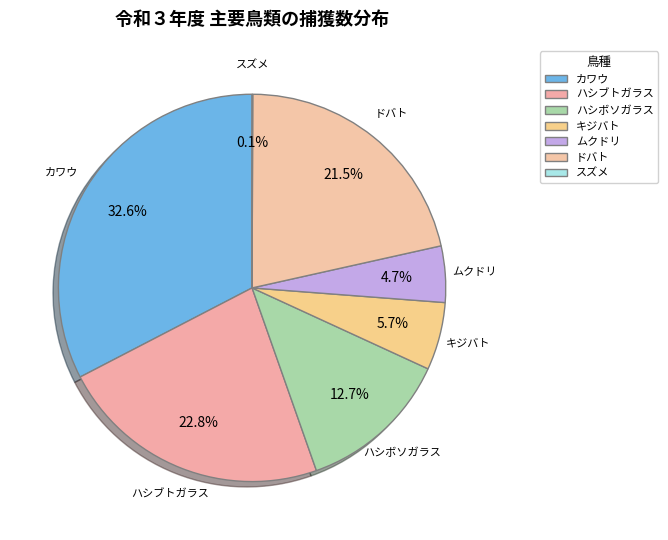

To the nearest percent, what is the average slice percentage?

14%